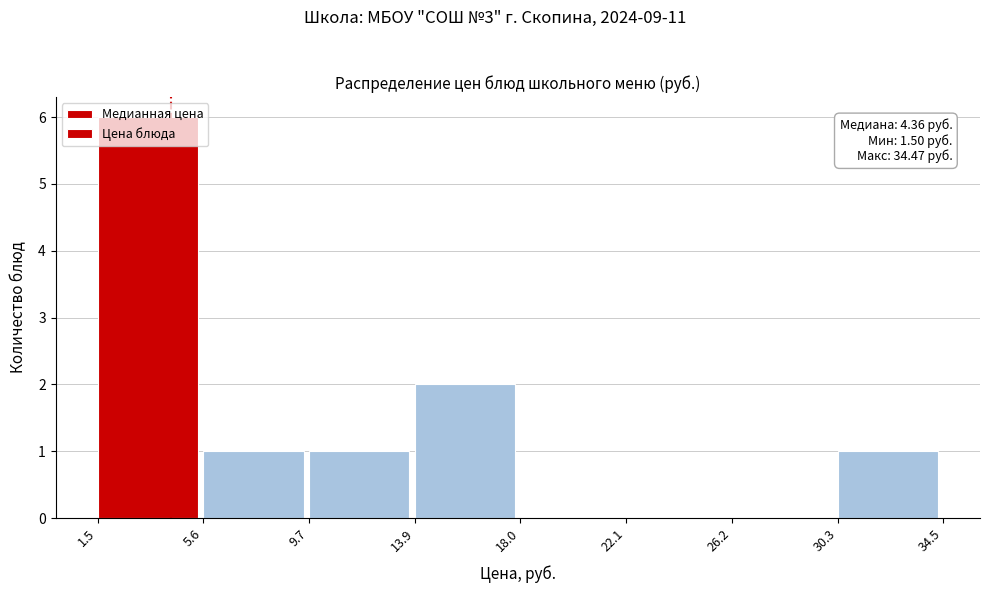

Which range on the x-axis has the tallest bar?

1.5 to 5.6